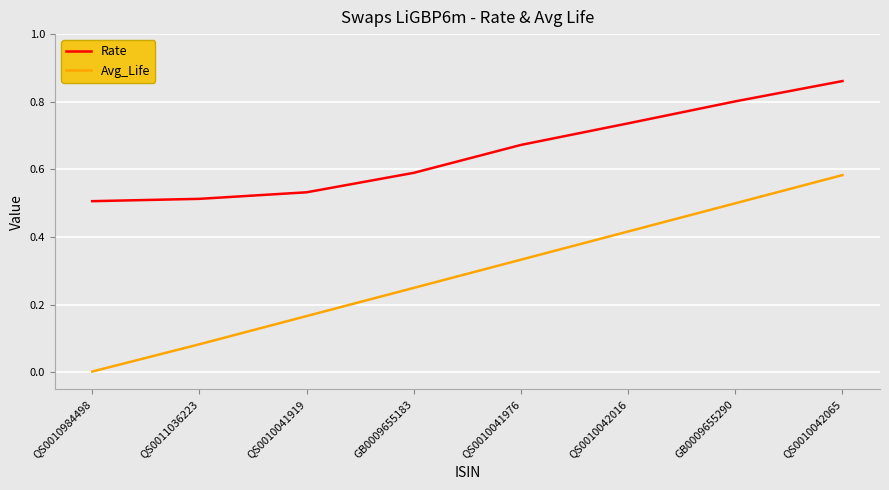

Where is Avg_Life nearest to the value 0?

QS0010984498